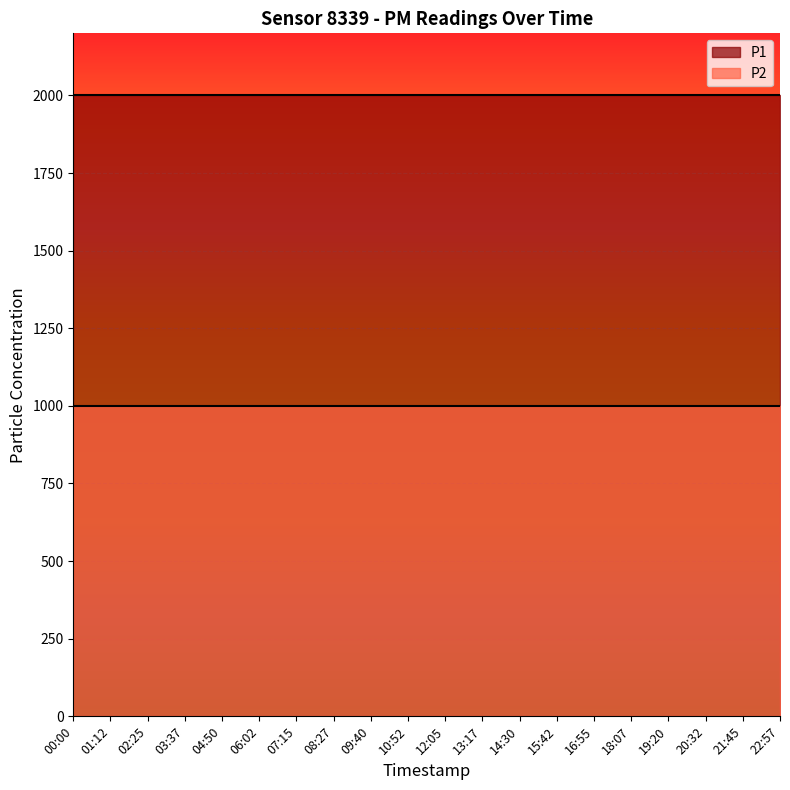

What position from the left is 02:25?

3